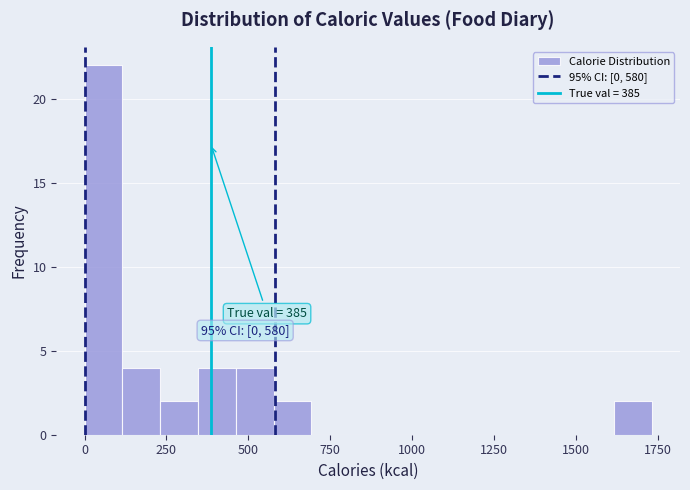

Read against the x-axis, roughly where is the centre of the tallest bar?

50